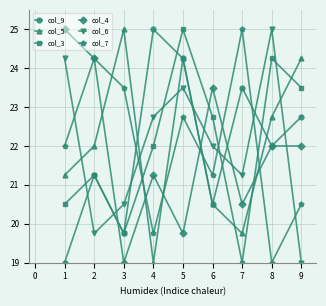

The col_4 series shows 12.3 at 7. True or false?

False